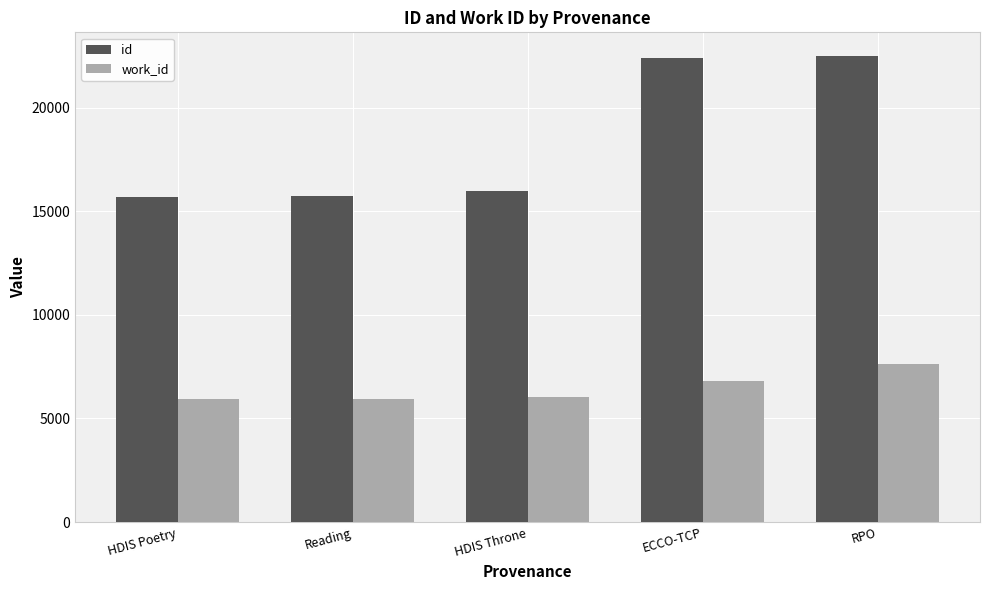

Rank the series by their average value, from highest to lowest.

id, work_id